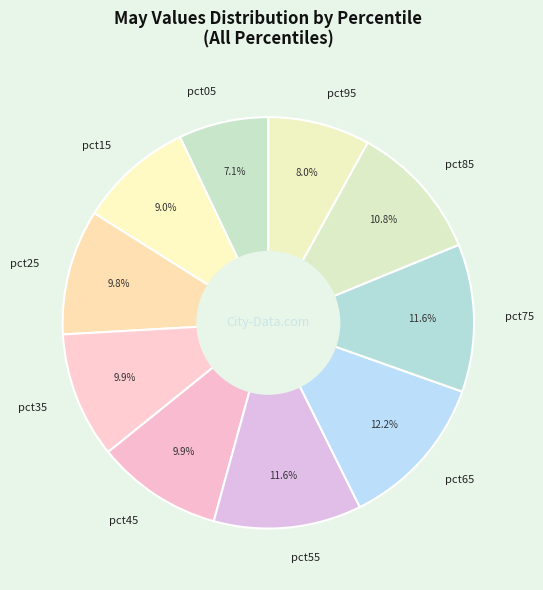

Is it true that pct65 is 12% of the pie?

True